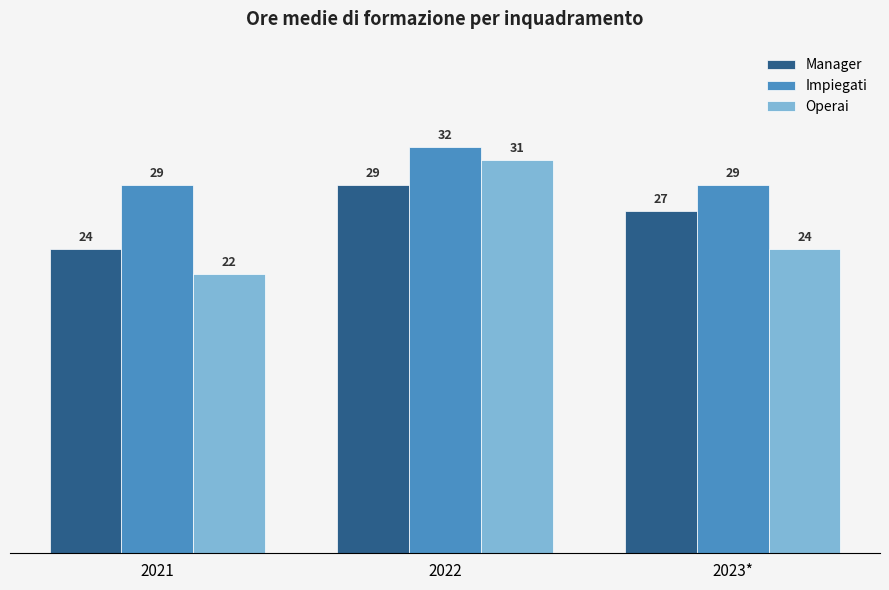

Is it true that Impiegati equals 29 at 2021?

True